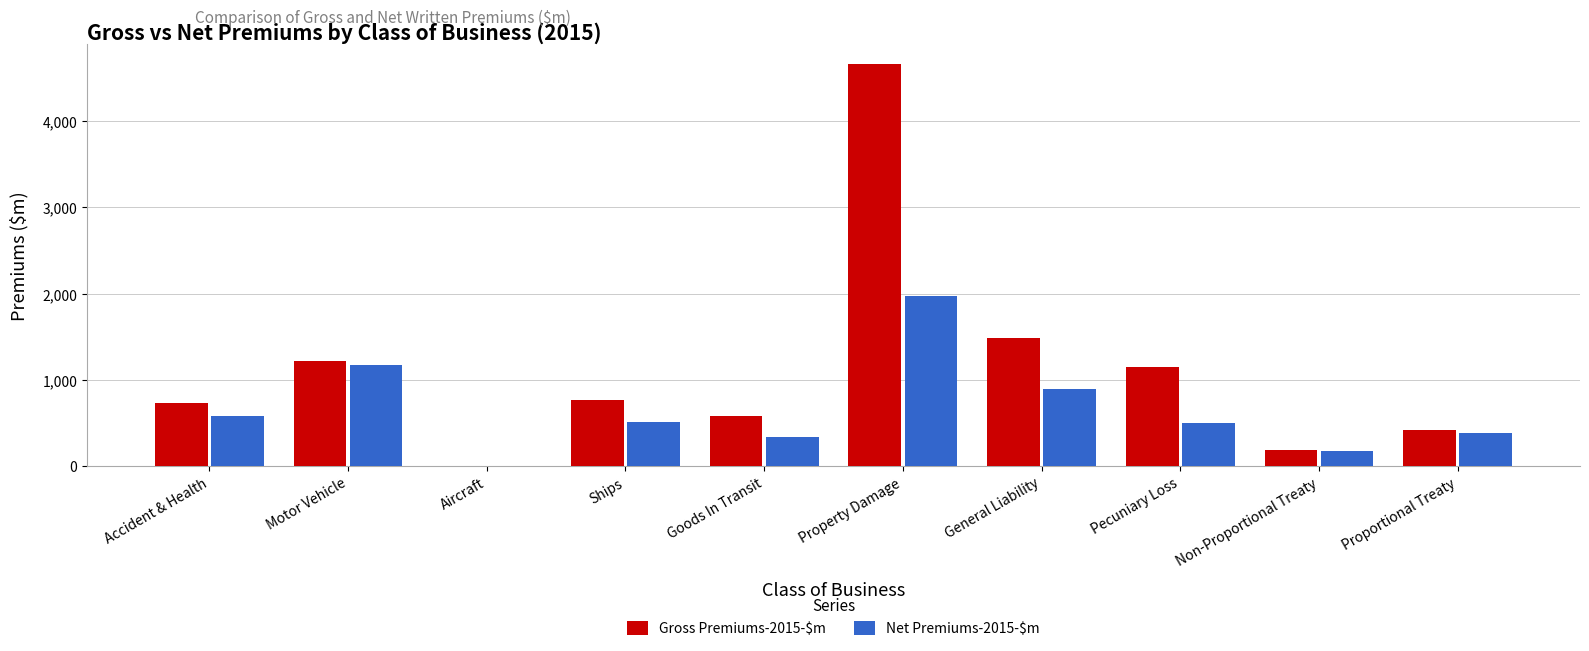

The value of Net Premiums-2015-$m at Pecuniary Loss is 749.4. True or false?

False